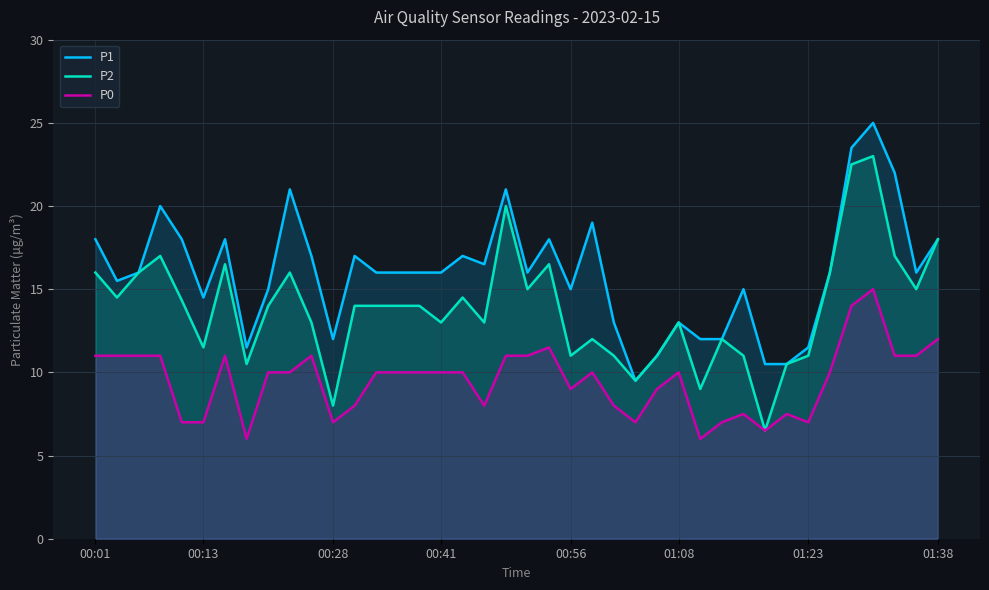

What is the total value across all series at 26?

31.0